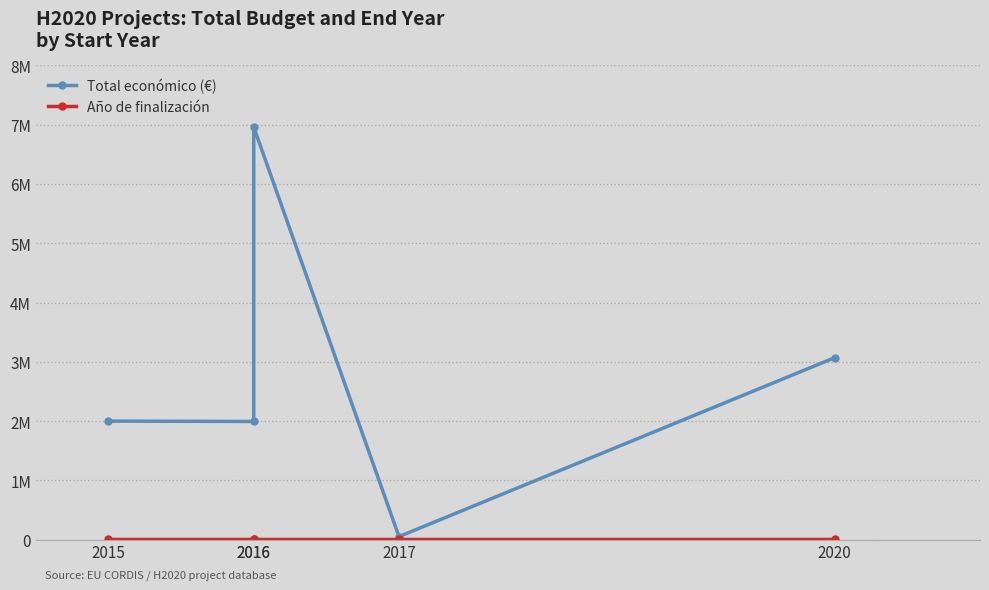

At which category is the sum across all series the highest?

2016